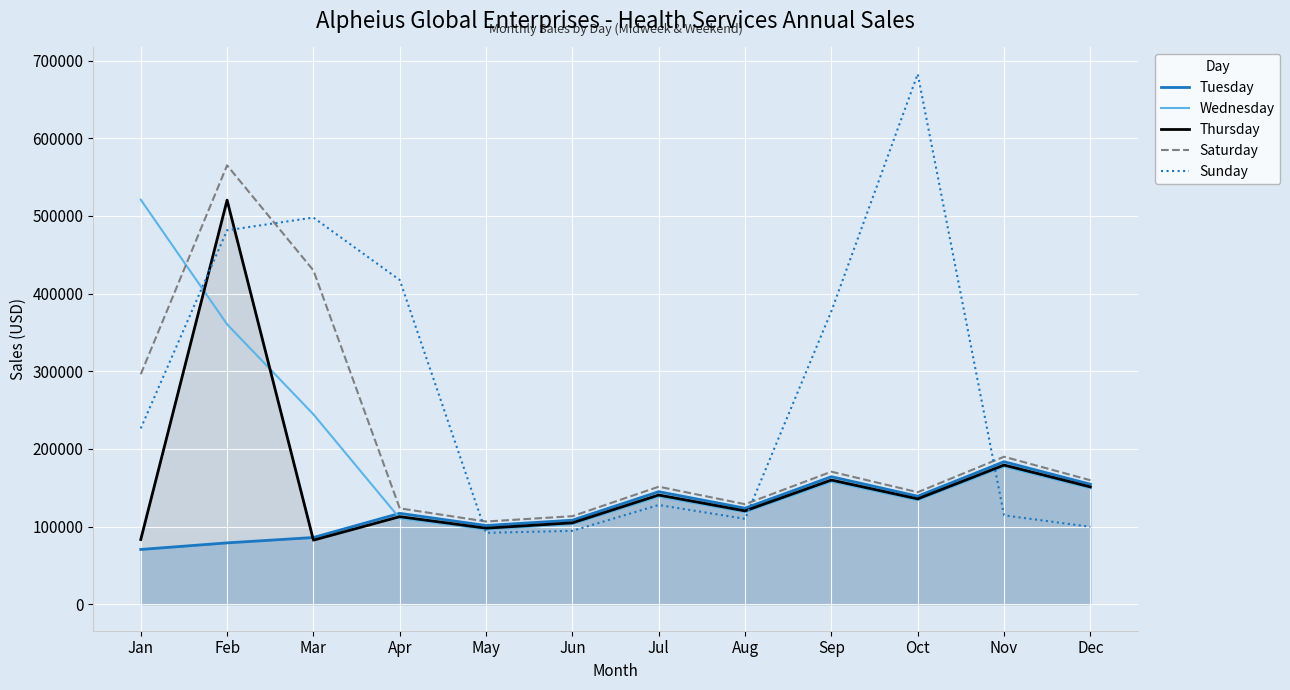

At which category does the chart reach its peak across all series?

Oct